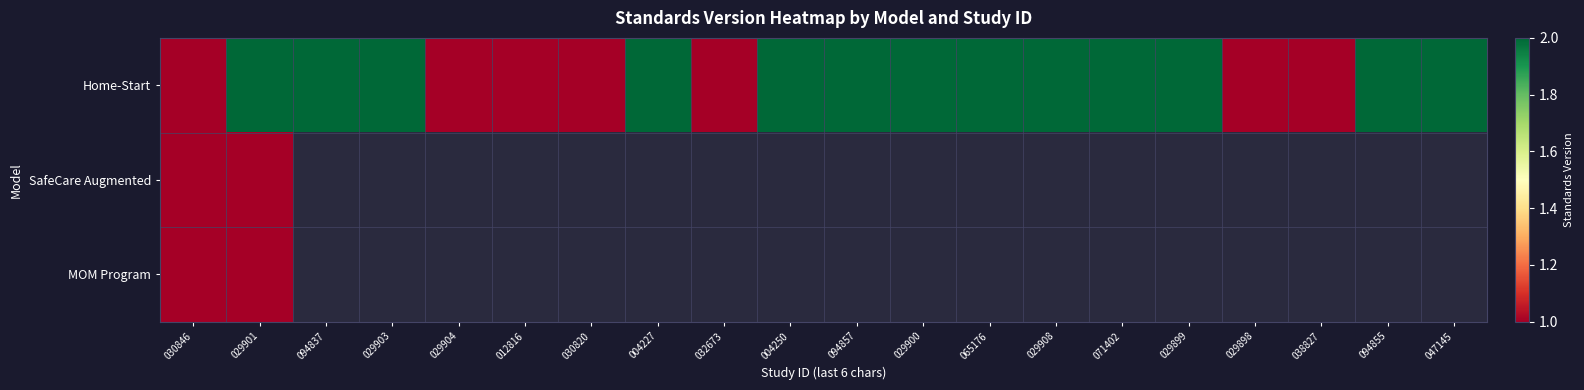

Is it true that Home-Start equals 2.0 at 065176?

True